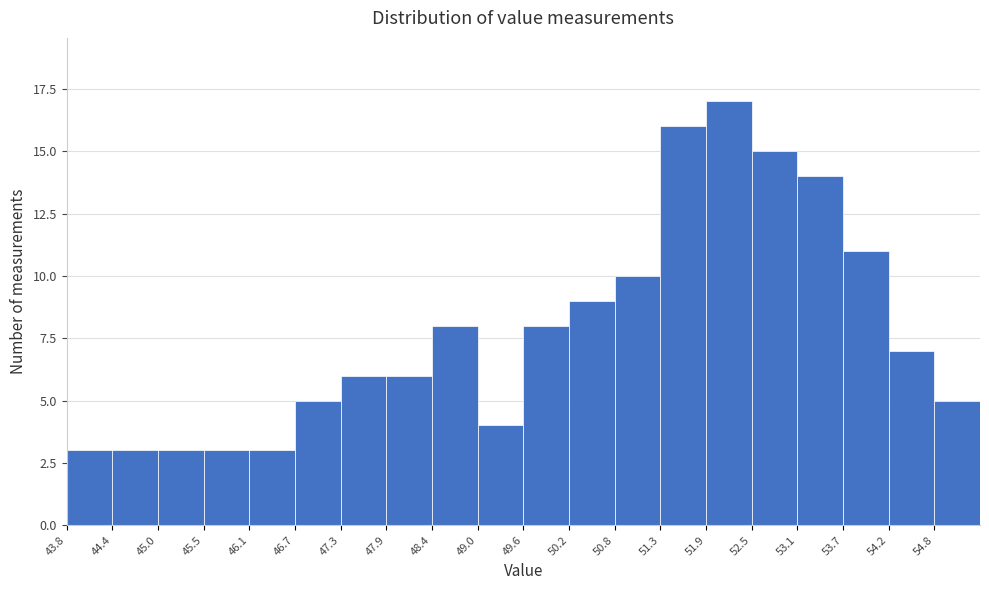

Reading left to right, list every bar in this chart as the range it spans on the x-axis followed by its height. Neither the bar edges nor the heights are printed on the chart, so give them approximately, as read against the axes.

43.80 to 44.38: 3
44.38 to 44.96: 3
44.96 to 45.54: 3
45.54 to 46.12: 3
46.12 to 46.70: 3
46.70 to 47.28: 5
47.28 to 47.86: 6
47.86 to 48.44: 6
48.44 to 49.02: 8
49.02 to 49.60: 4
49.60 to 50.18: 8
50.18 to 50.76: 9
50.76 to 51.34: 10
51.34 to 51.92: 16
51.92 to 52.50: 17
52.50 to 53.08: 15
53.08 to 53.66: 14
53.66 to 54.24: 11
54.24 to 54.82: 7
54.82 to 55.40: 5